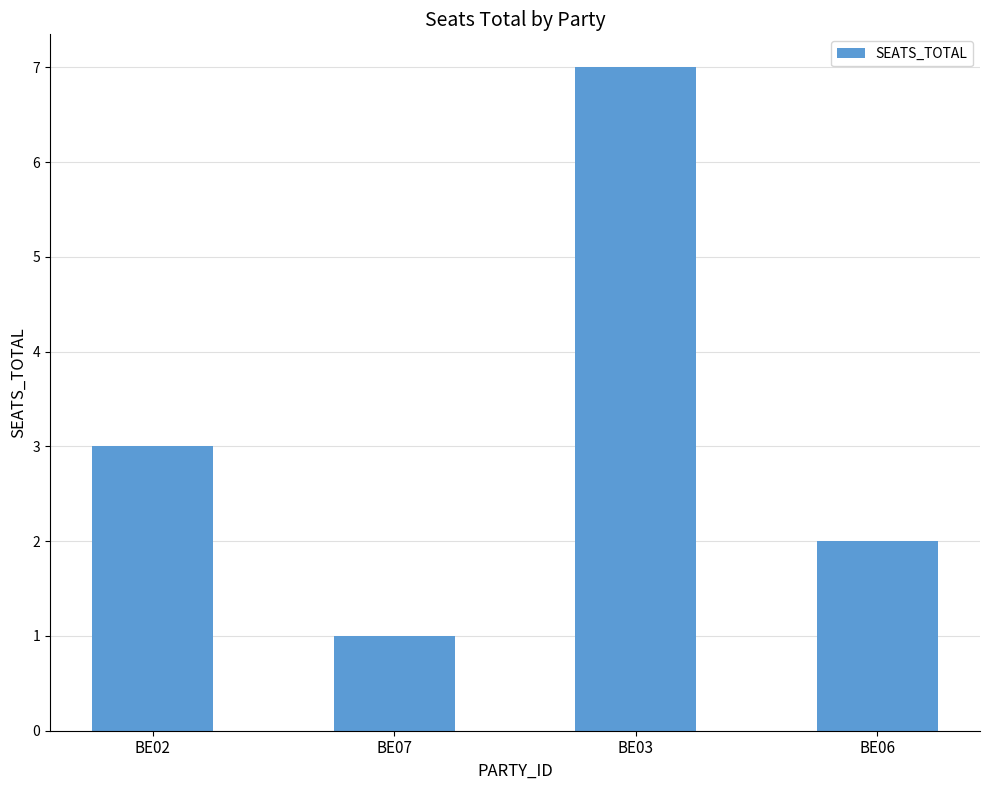

Does the chart contain stacked bars?

No